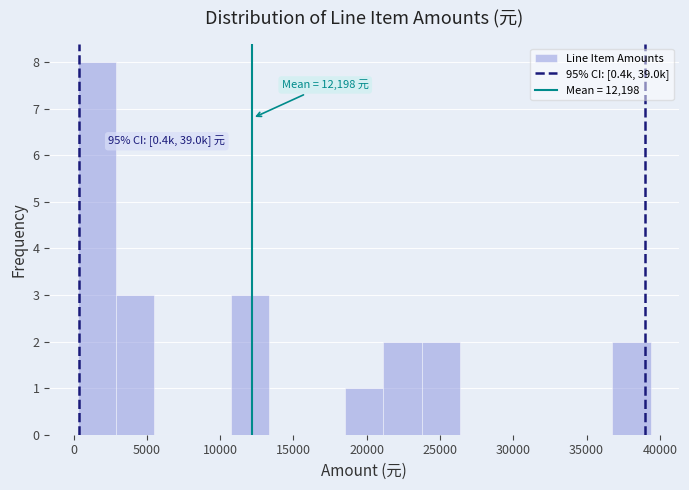

Over which range of the x-axis is the bar tallest?

500 to 3000